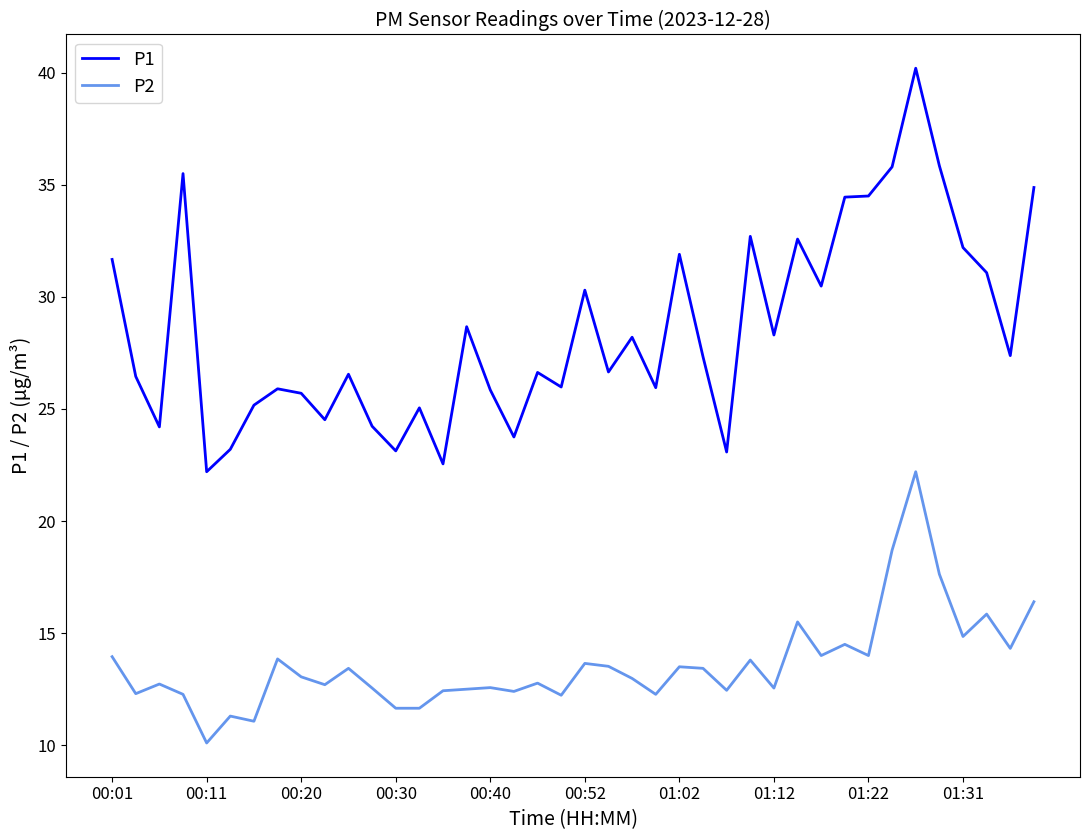

True or false: P2 and P1 cross at least once.

False